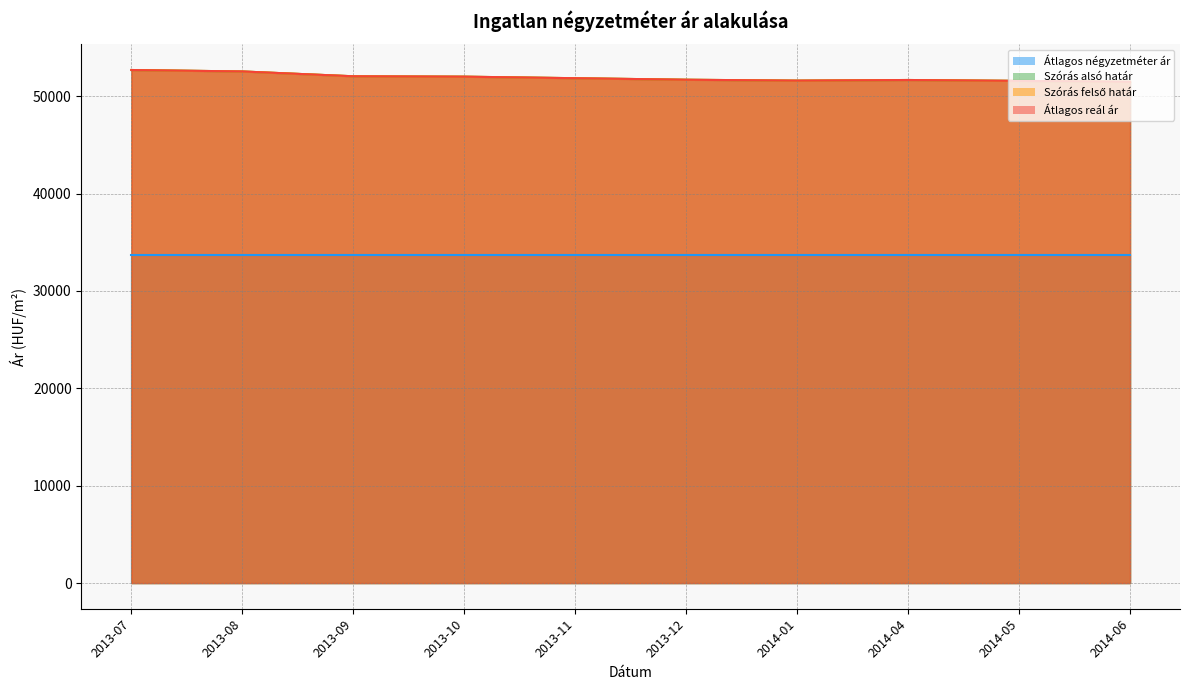

How many values in the Szórás alsó határ series exceed 51841?

4